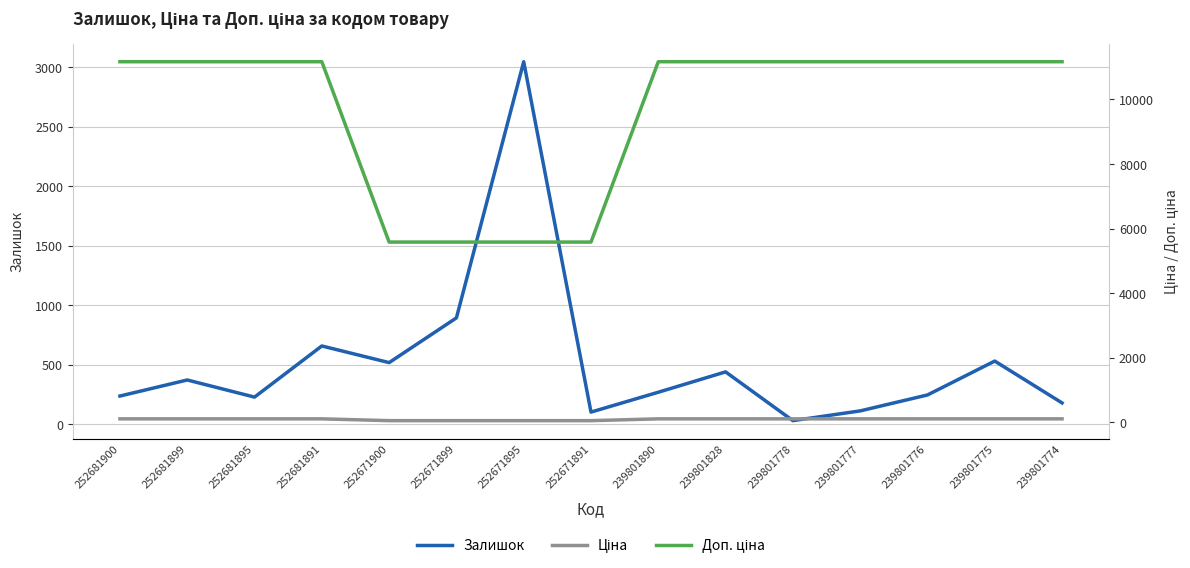

True or false: Доп. ціна and Ціна cross at least once.

False